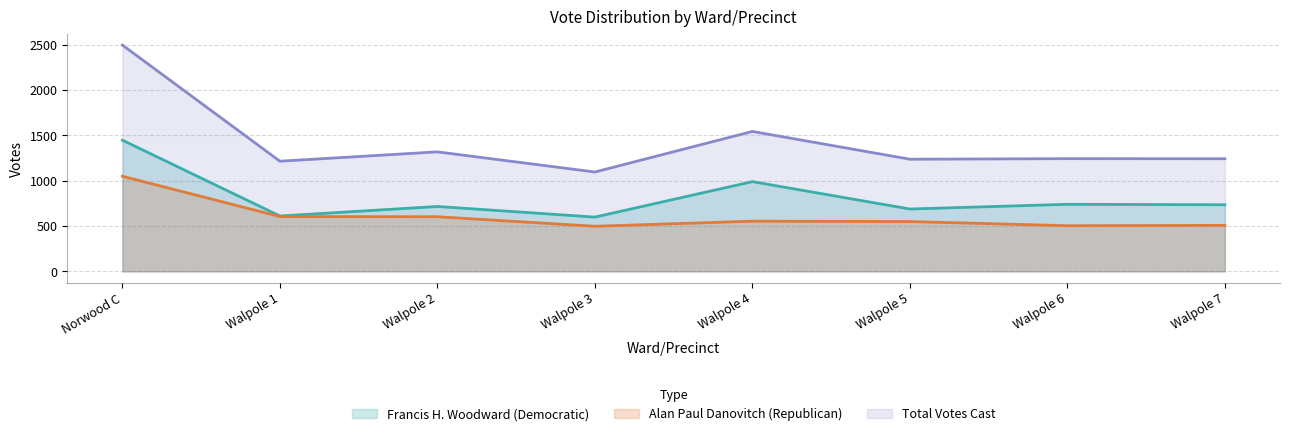

Where does the Total Votes Cast series first go above 1242?

Norwood C